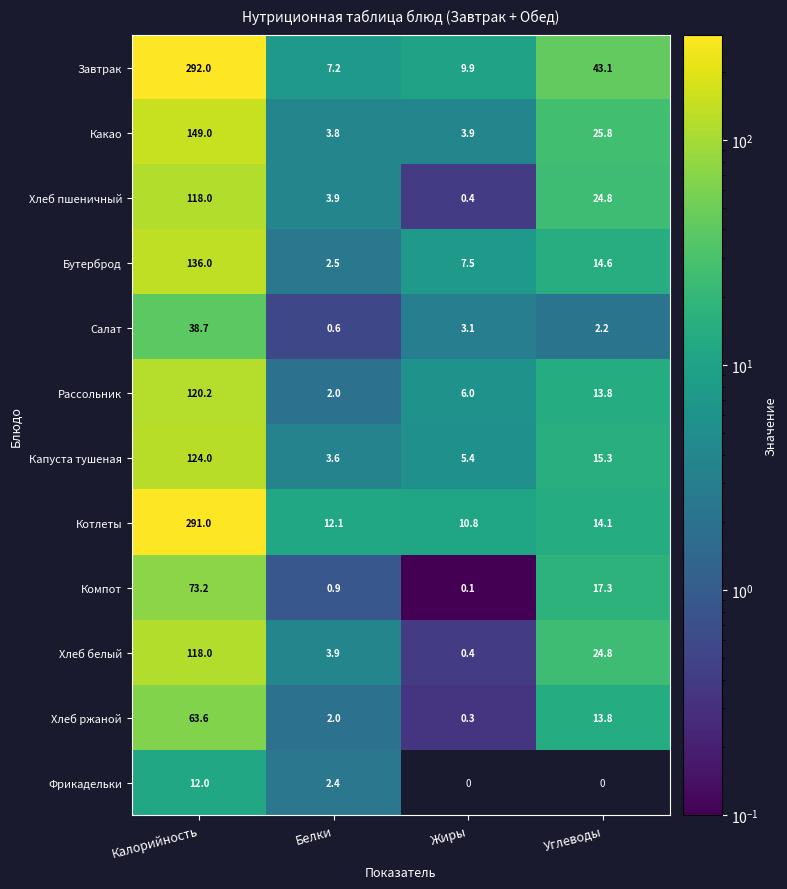

What is the total value across all series at Белки?

44.9